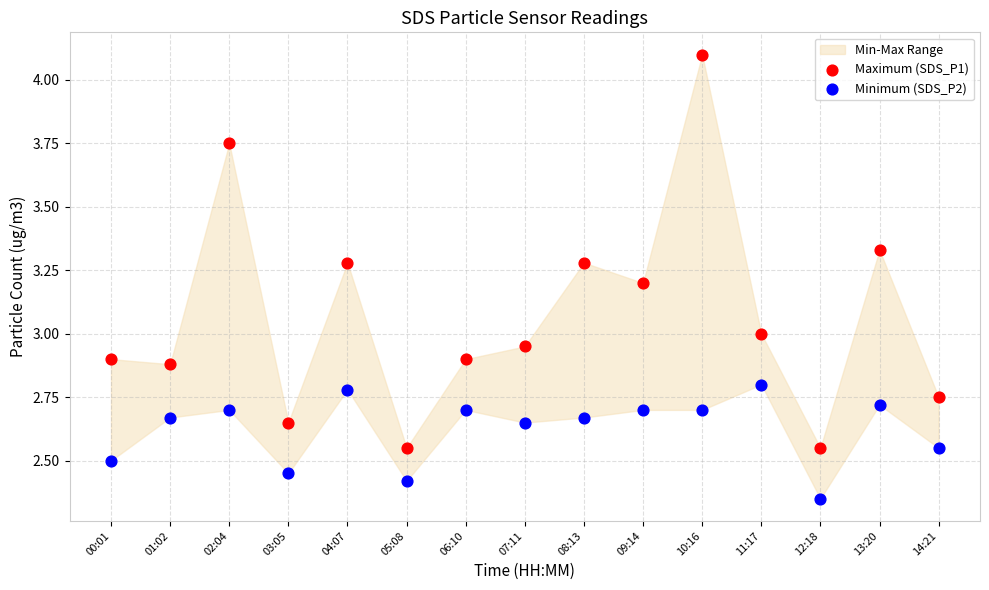

Which series reaches the minimum Y coordinate?

Minimum (SDS_P2)